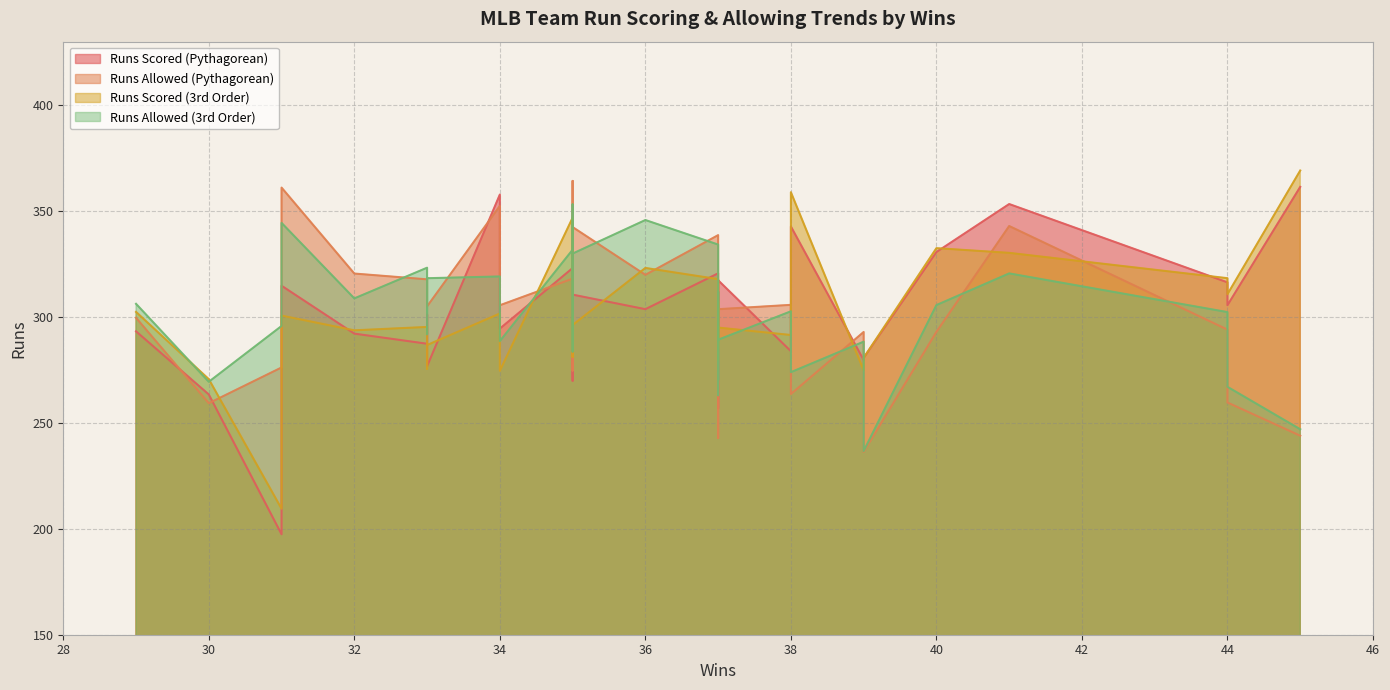

What is the value of the ra2 point at the 12th from the left?

320.5